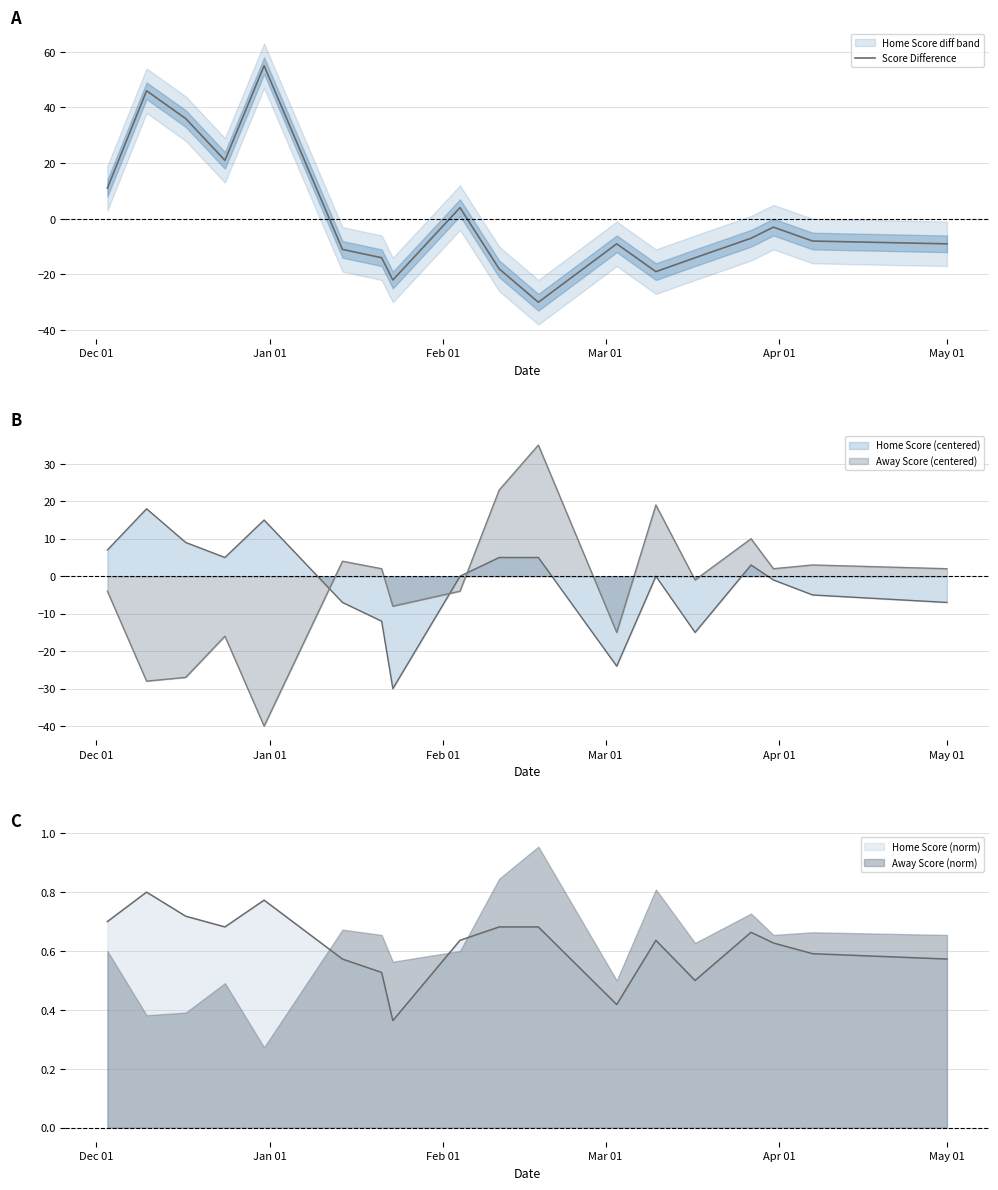

The chart shows a value of -5 at 6. True or false?

False